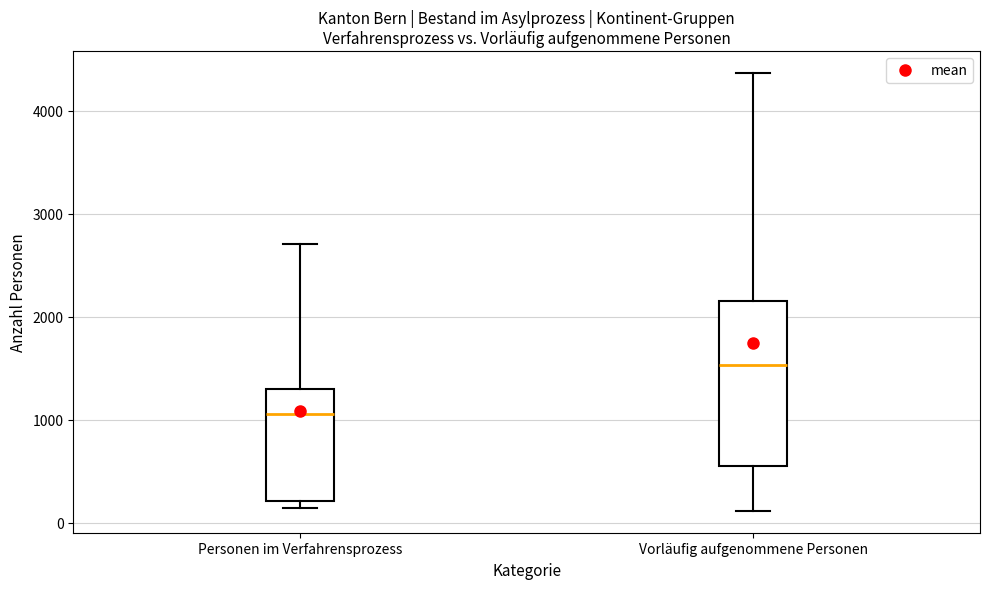

Which box has the lowest median line?

Personen im Verfahrensprozess